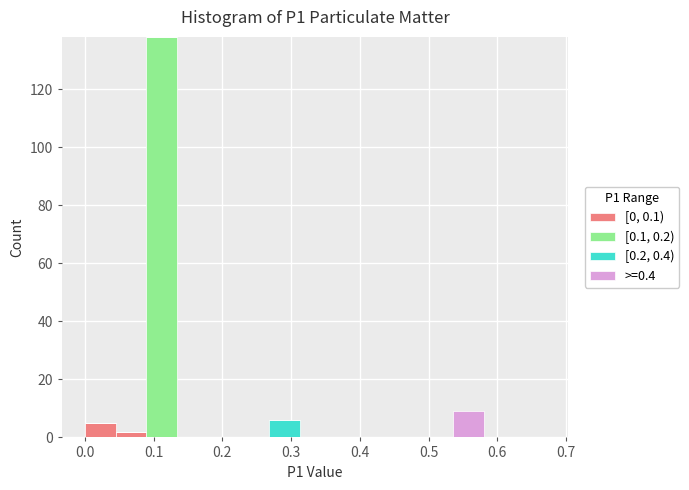

Reading left to right, transcribe this chart: for each stacked bar, give the range it covers on the x-axis and its total height. Neither the bar edges nor the heights are printed on the chart, so give them approximately, as read against the axes.

0.00 to 0.04: 6
0.04 to 0.09: 2
0.09 to 0.13: 138
0.13 to 0.18: 0
0.18 to 0.22: 0
0.22 to 0.27: 0
0.27 to 0.31: 6
0.31 to 0.36: 0
0.36 to 0.40: 0
0.40 to 0.45: 0
0.45 to 0.49: 0
0.49 to 0.54: 0
0.54 to 0.58: 10
0.58 to 0.63: 0
0.63 to 0.67: 0